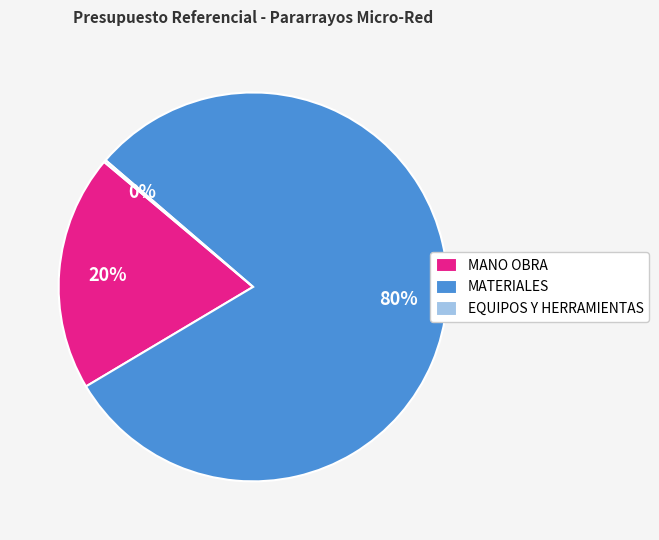

Is it true that MANO OBRA is 5% of the pie?

False